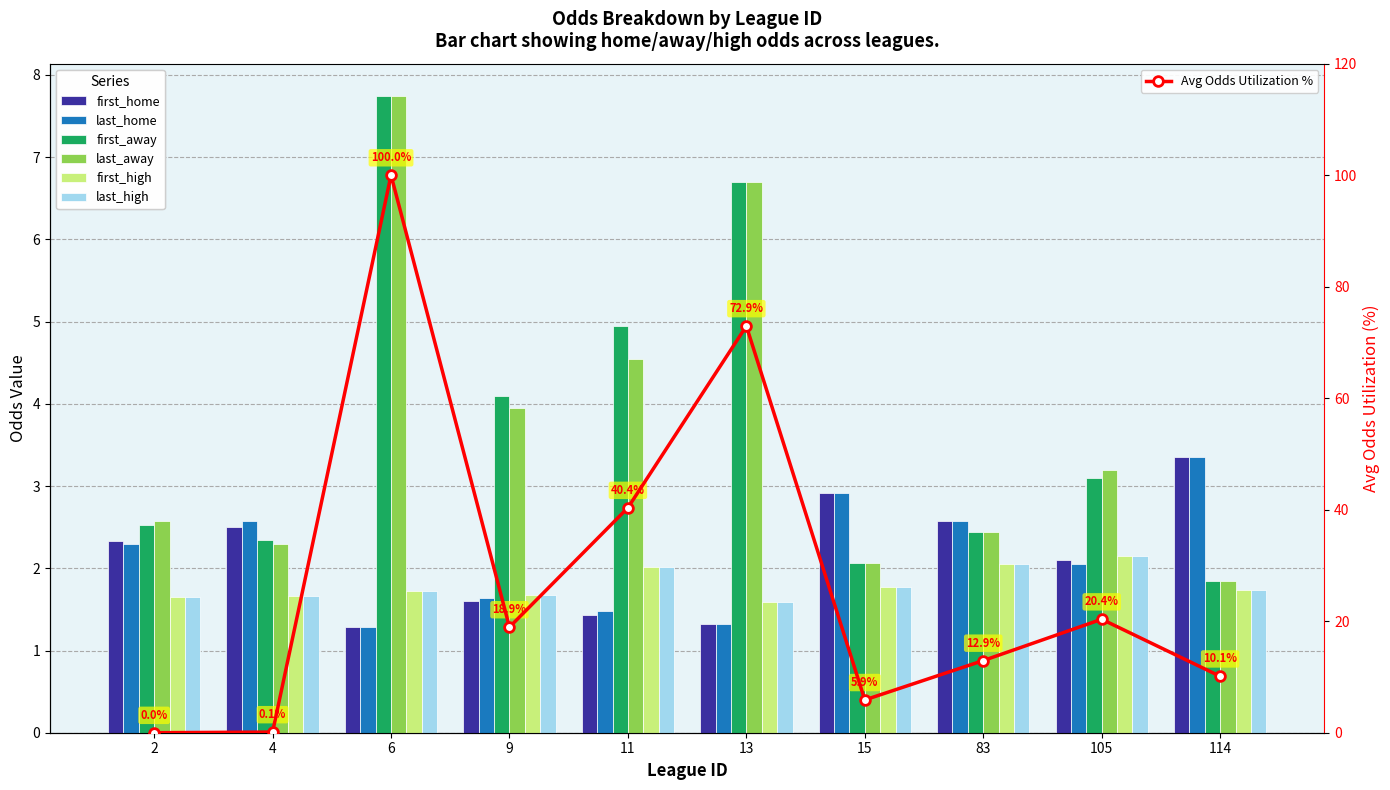

What are all the series names shown in the legend?

first_home, last_home, first_away, last_away, first_high, last_high